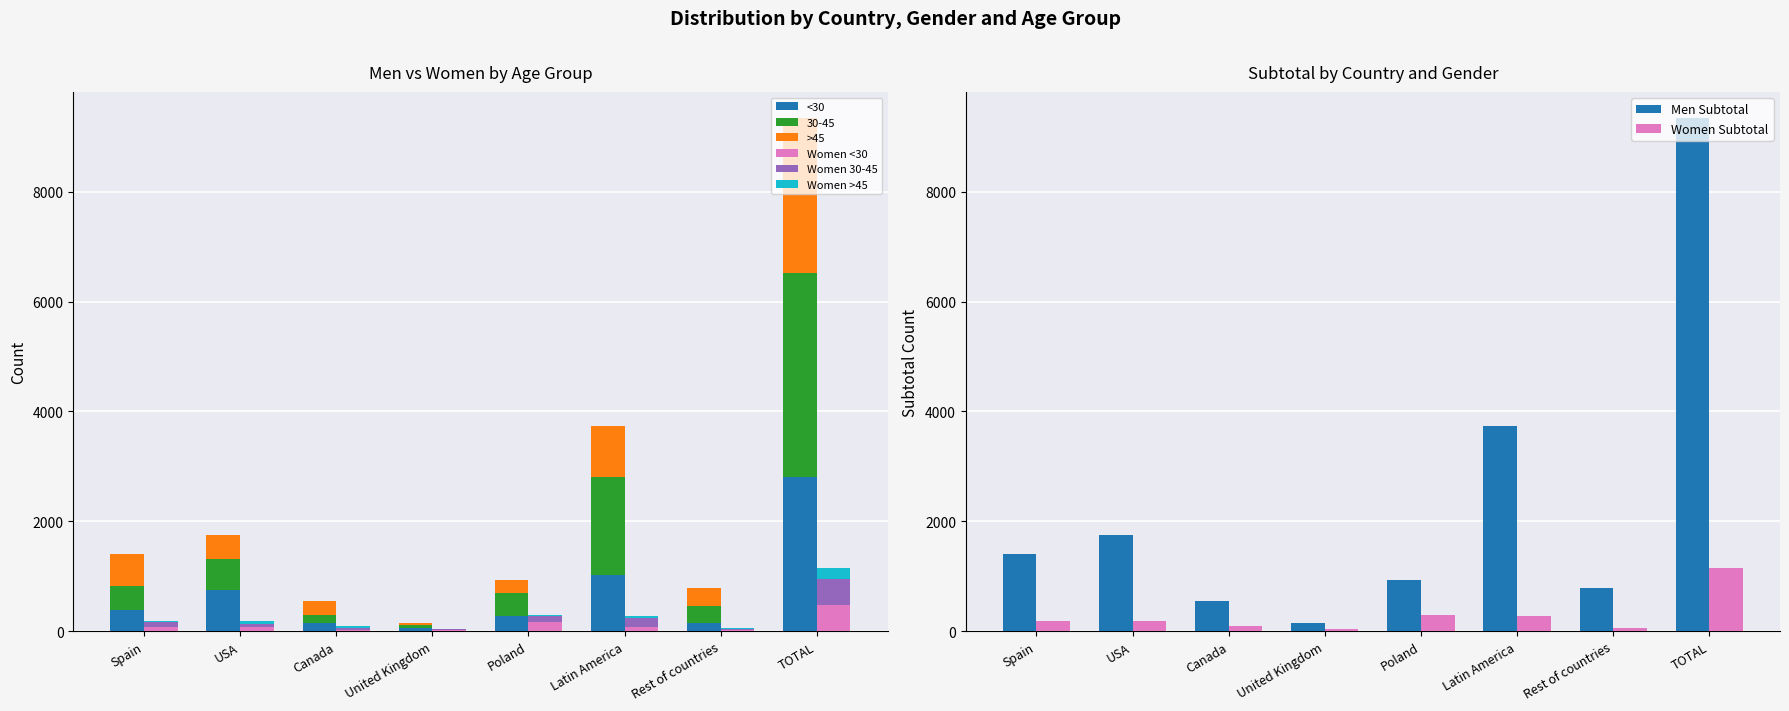

What position from the right is Rest of countries?

2